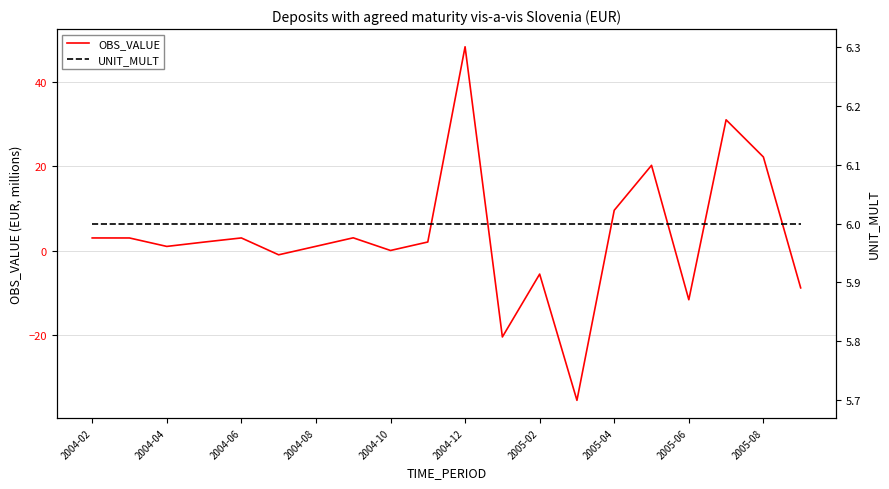

What is the smallest value displayed?

-35.5